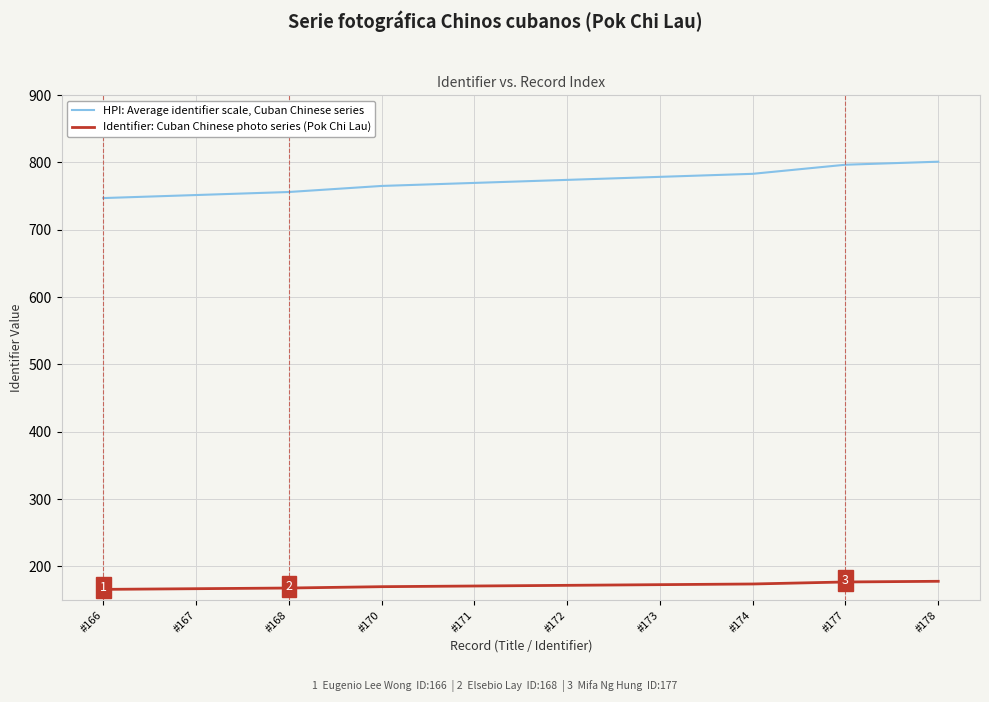

What is the spread (max minus min) of values at #166?

581.0